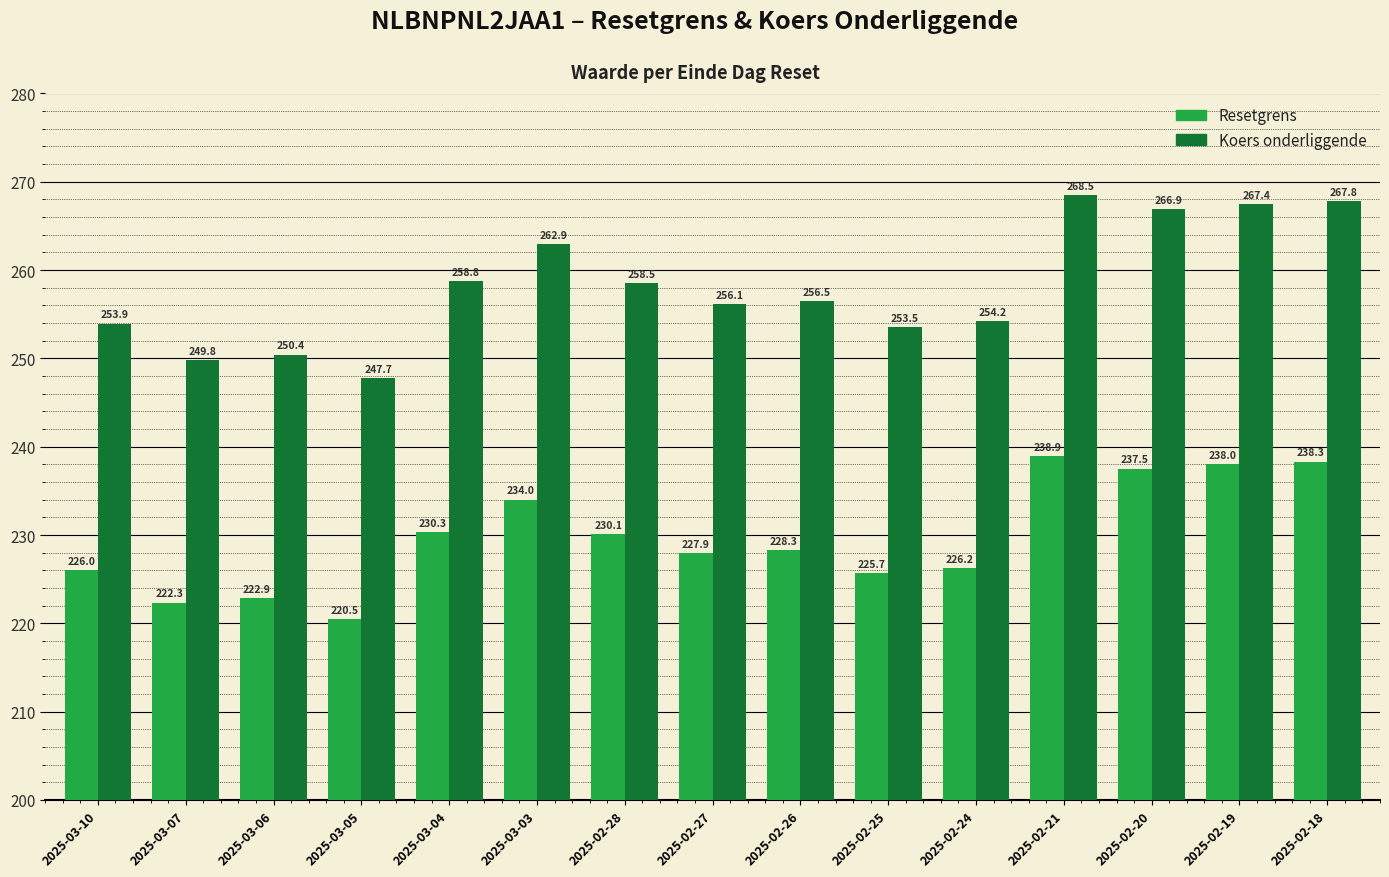

How many data points does each series have?

15